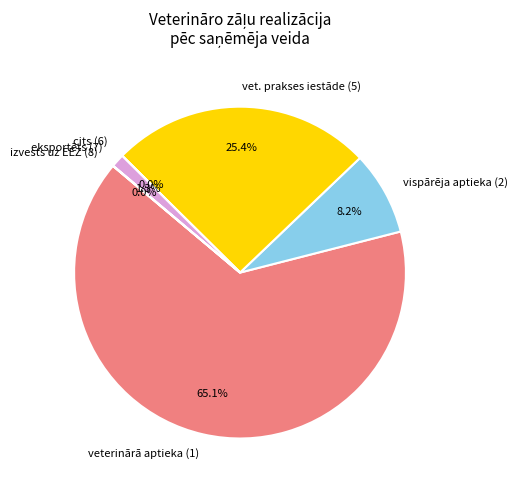

Is there any slice that represents more than half of the pie?

Yes